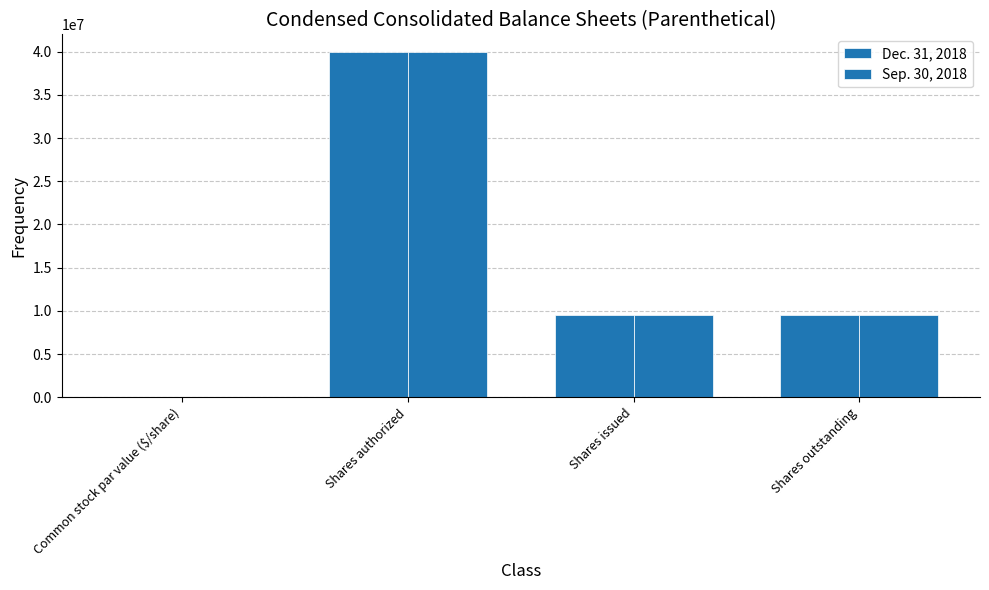

Are the bars horizontal?

No